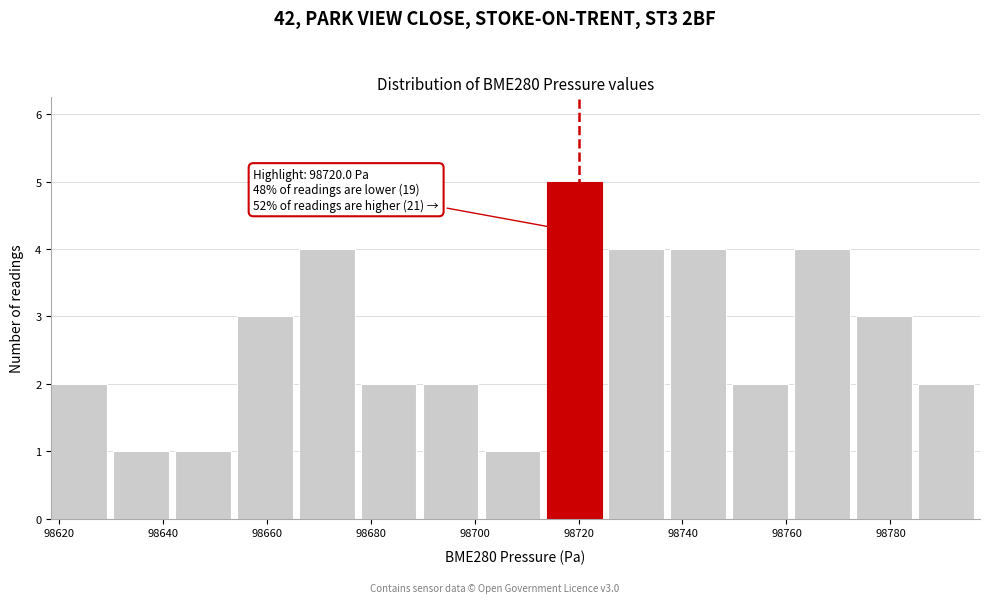

Over which range of the x-axis is the bar tallest?

98714 to 98726